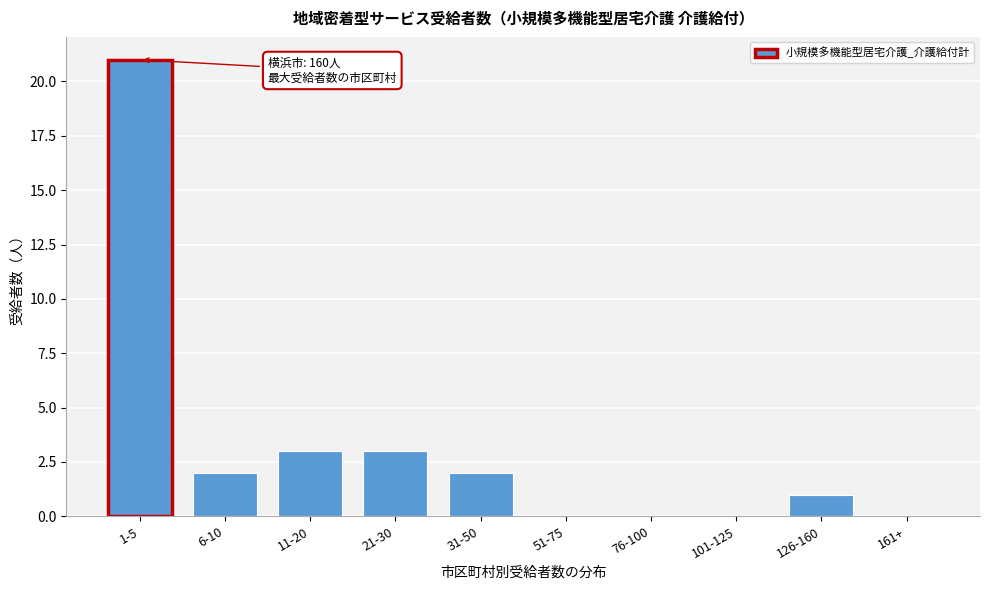

Reading right to left, list all the values displayed in this chart.

161+=0	126-160=1	101-125=0	76-100=0	51-75=0	31-50=2	21-30=3	11-20=3	6-10=2	1-5=21